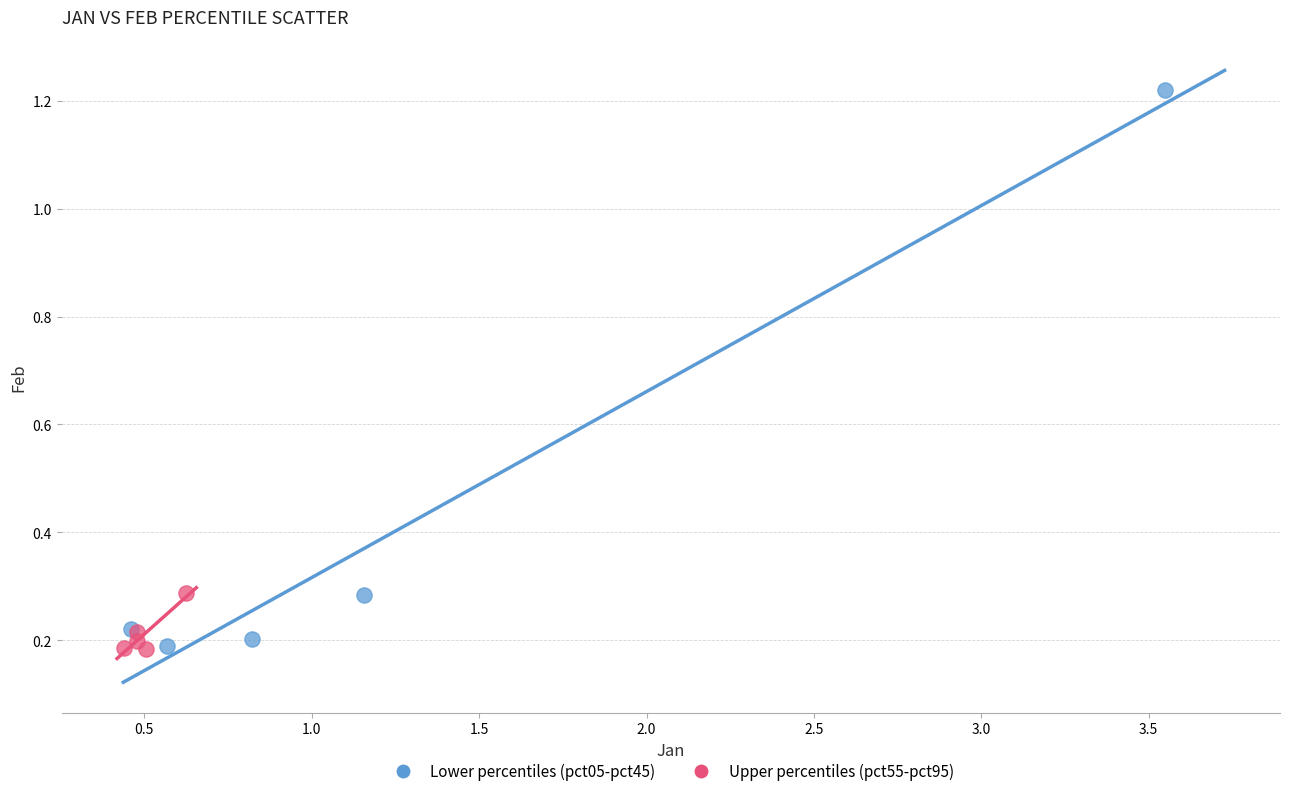

What are all the series names shown in the legend?

Lower percentiles (pct05-pct45), Upper percentiles (pct55-pct95)